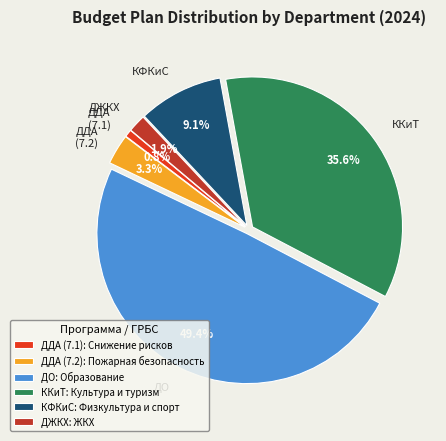

To the nearest percent, what portion does ДДА (7.2) represent?

3%